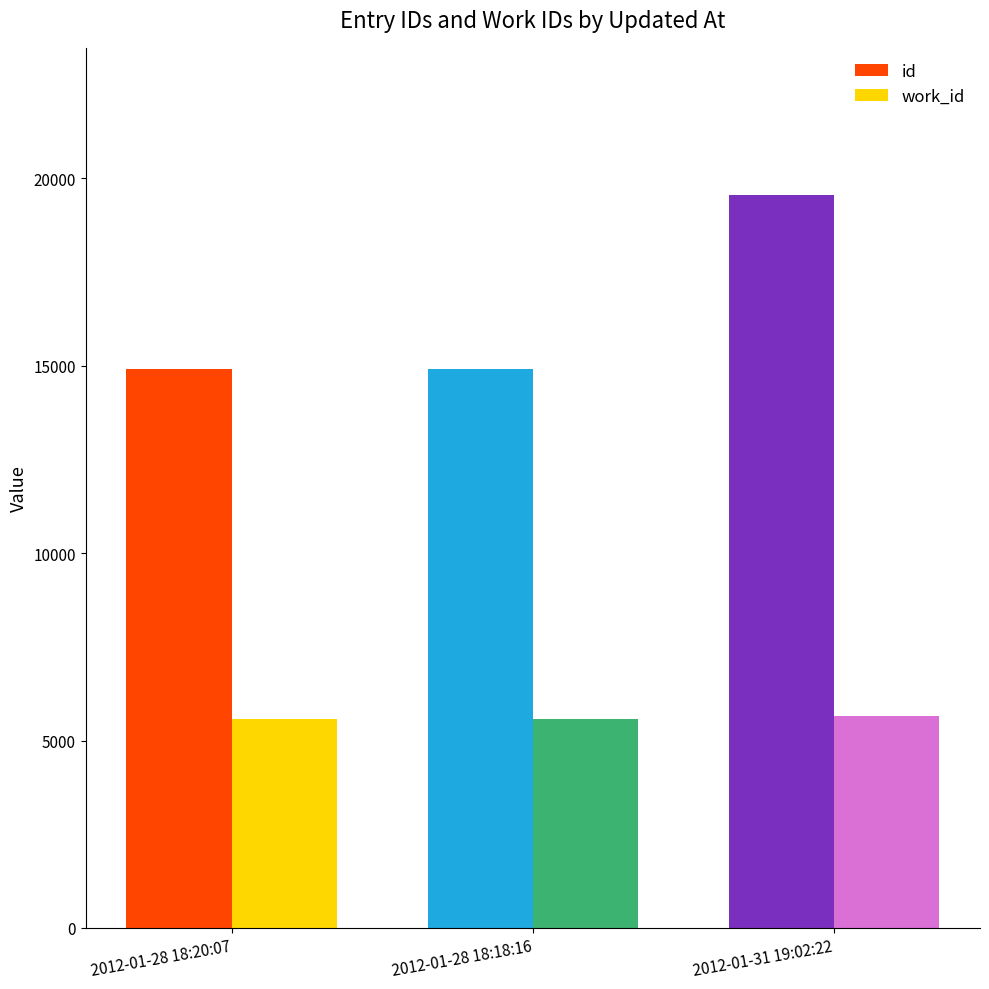

What is the greatest value displayed?

19567